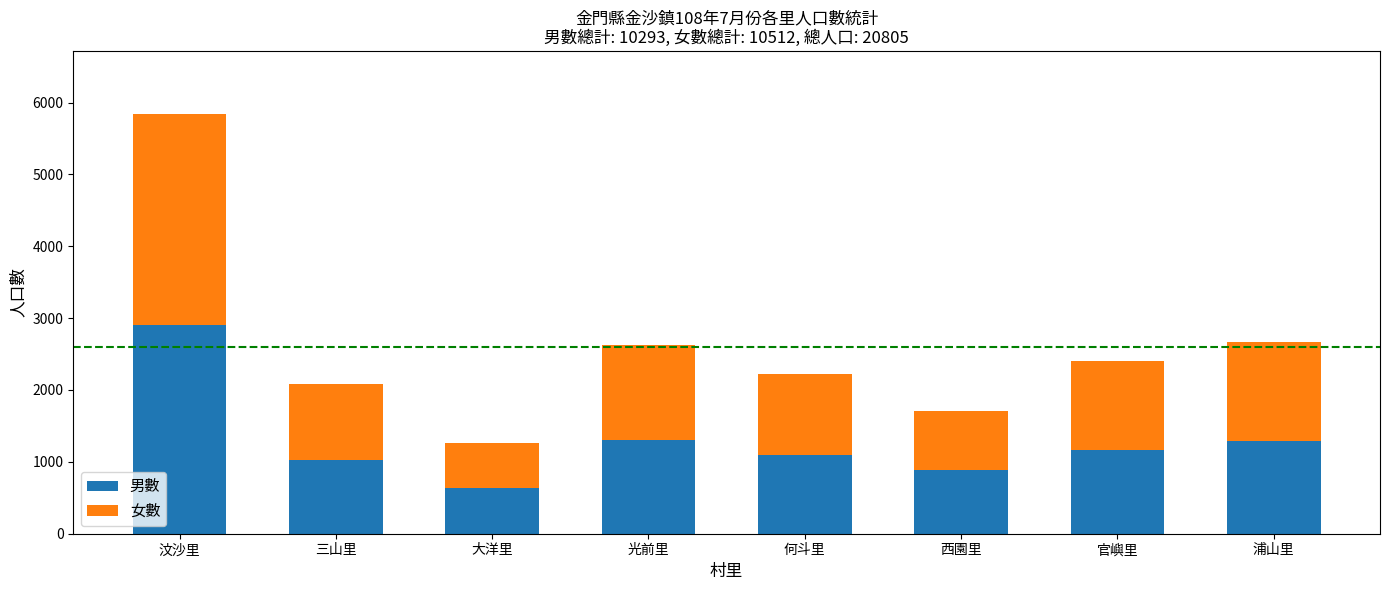

What is the minimum value for 男數?

635